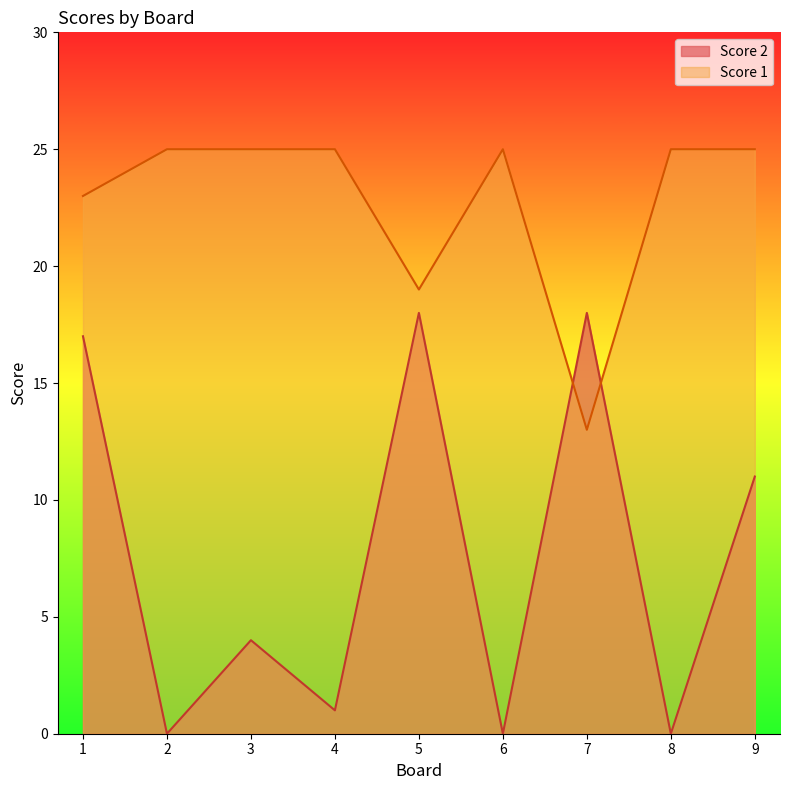

Rank the series by their average value, from lowest to highest.

Score 2, Score 1